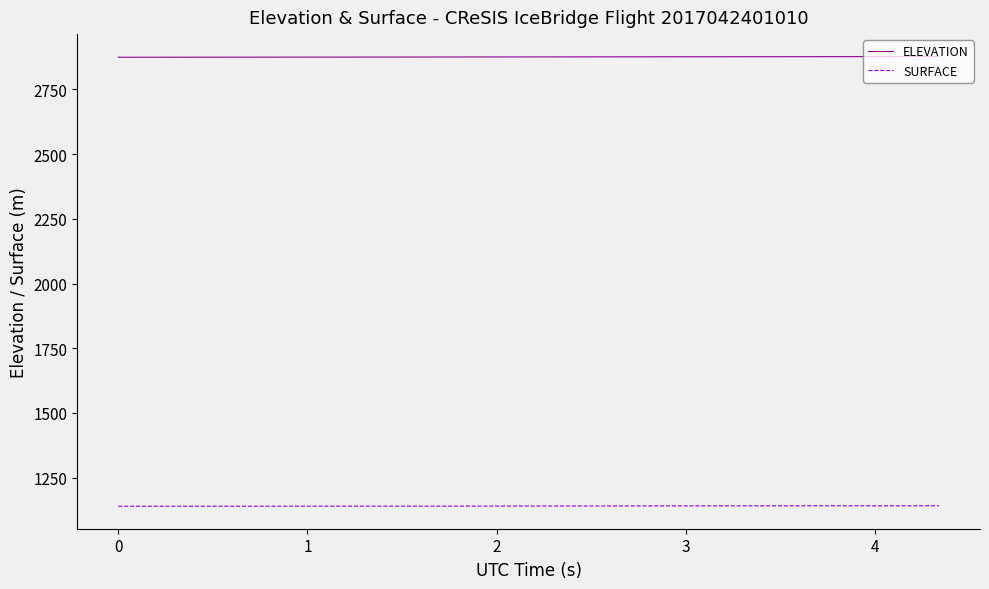

Which series has the largest total across all categories?

ELEVATION